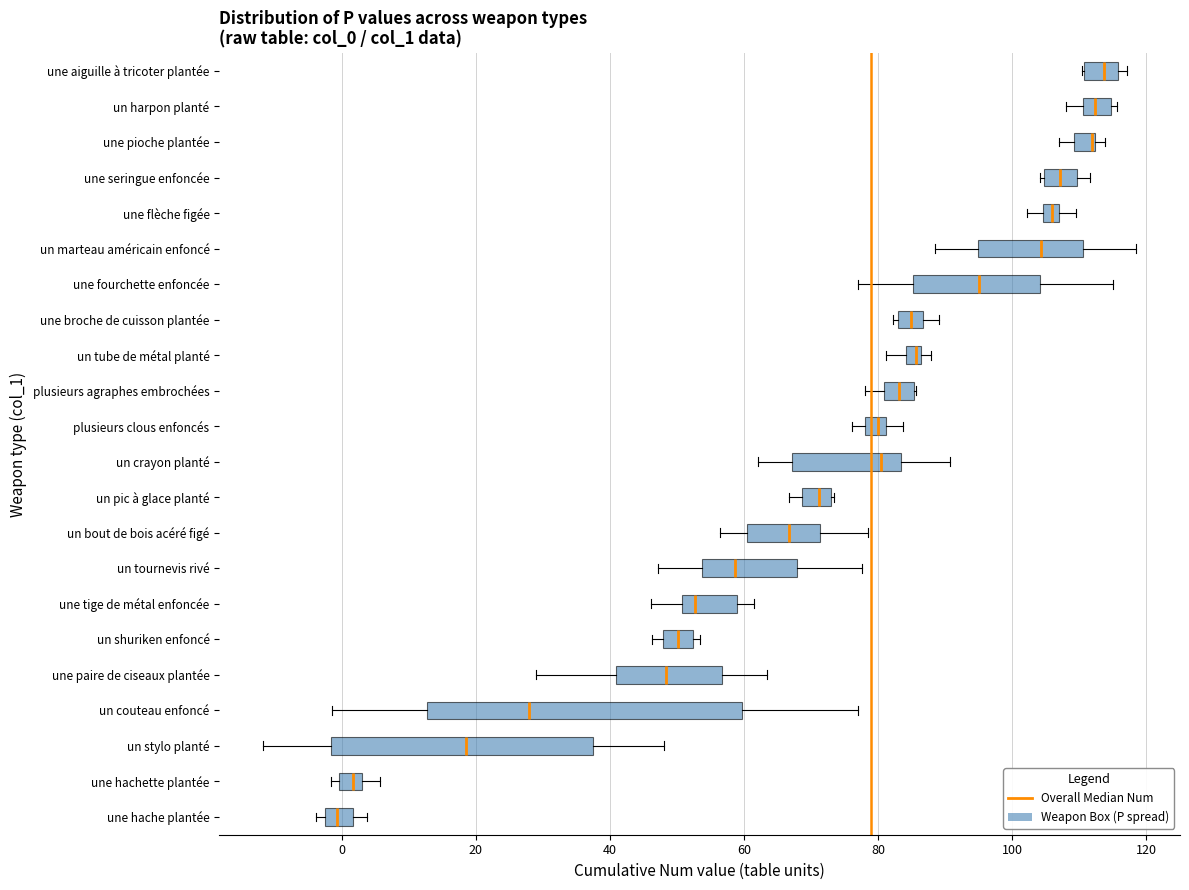

Where is the left edge of the box for un pic à glace planté on the x-axis? The values are not printed on the chart, so give them approximately, as read against the axis.

68